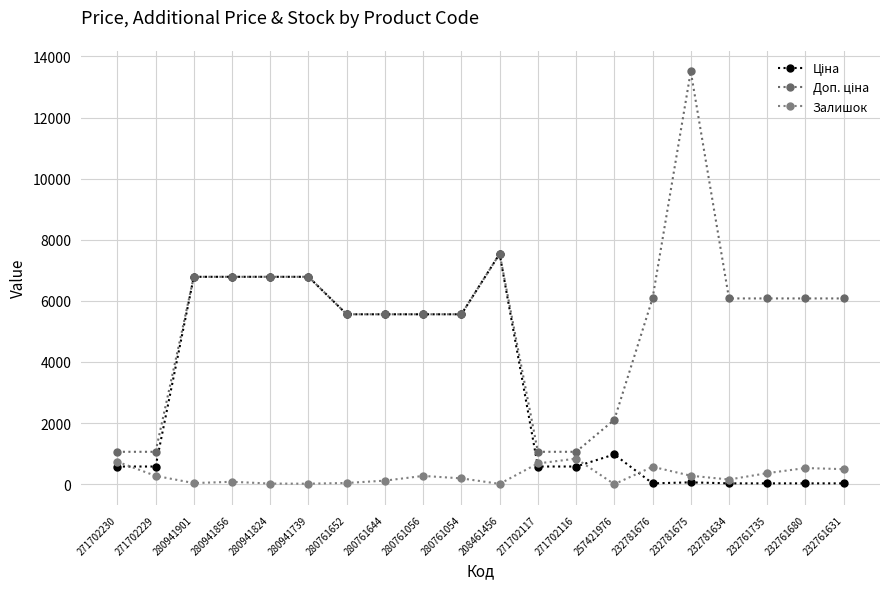

True or false: Доп. ціна and Залишок cross at least once.

False